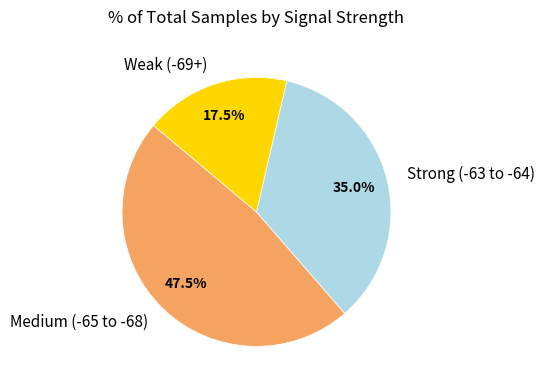

Rank the categories by value from lowest to highest.

Weak (-69+), Strong (-63 to -64), Medium (-65 to -68)